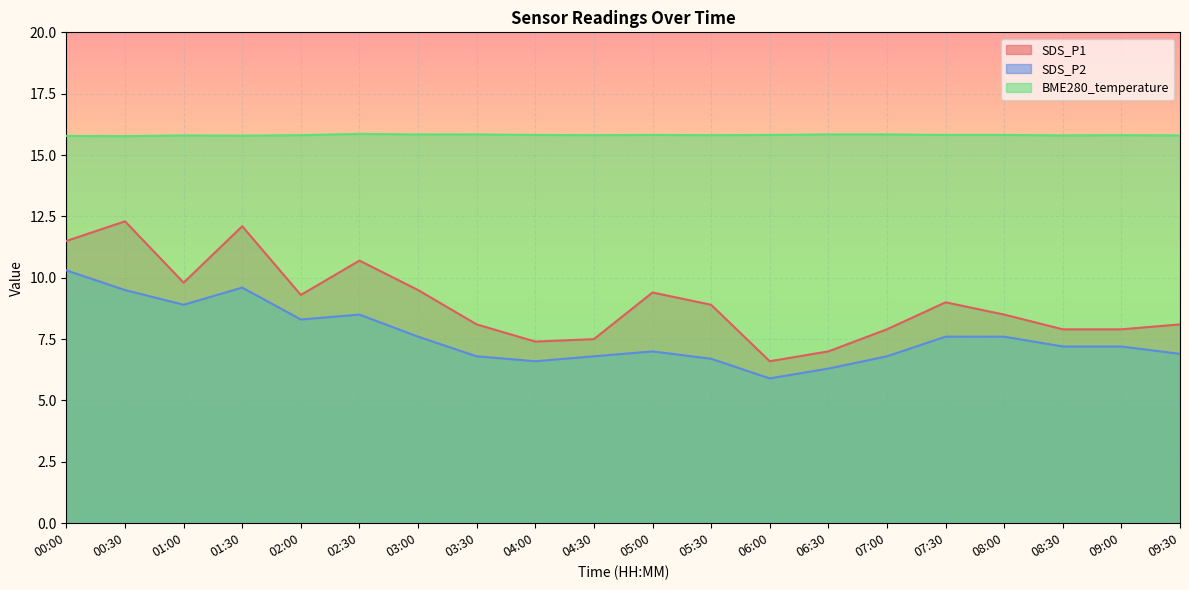

What is the value of the SDS_P1 point at the 17th from the left?

8.5